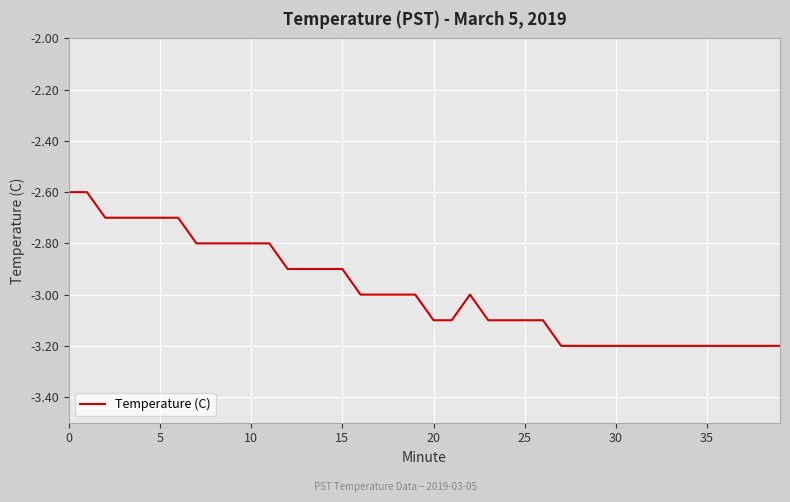

Reading right to left, list all the values displayed in this chart.

-3.2	-3.2	-3.2	-3.2	-3.2	-3.2	-3.2	-3.2	-3.2	-3.2	-3.2	-3.2	-3.2	-3.1	-3.1	-3.1	-3.1	-3.0	-3.1	-3.1	-3.0	-3.0	-3.0	-3.0	-2.9	-2.9	-2.9	-2.9	-2.8	-2.8	-2.8	-2.8	-2.8	-2.7	-2.7	-2.7	-2.7	-2.7	-2.6	-2.6